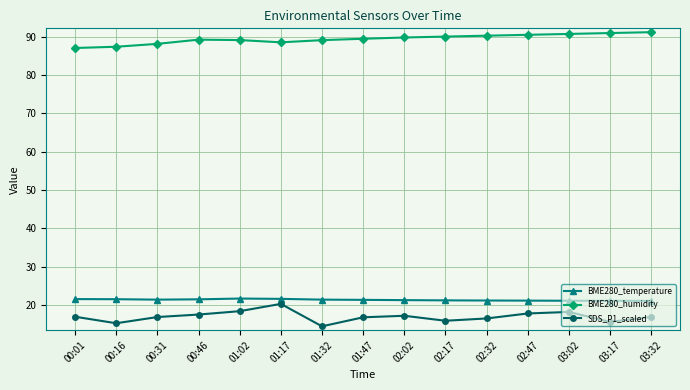

True or false: SDS_P1_scaled and BME280_temperature intersect in this chart.

False